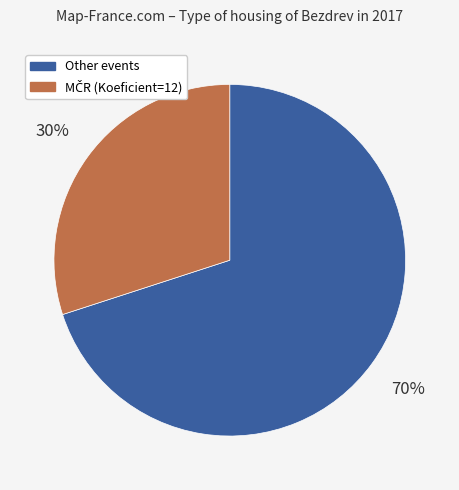

How many slices are in this pie chart?

2